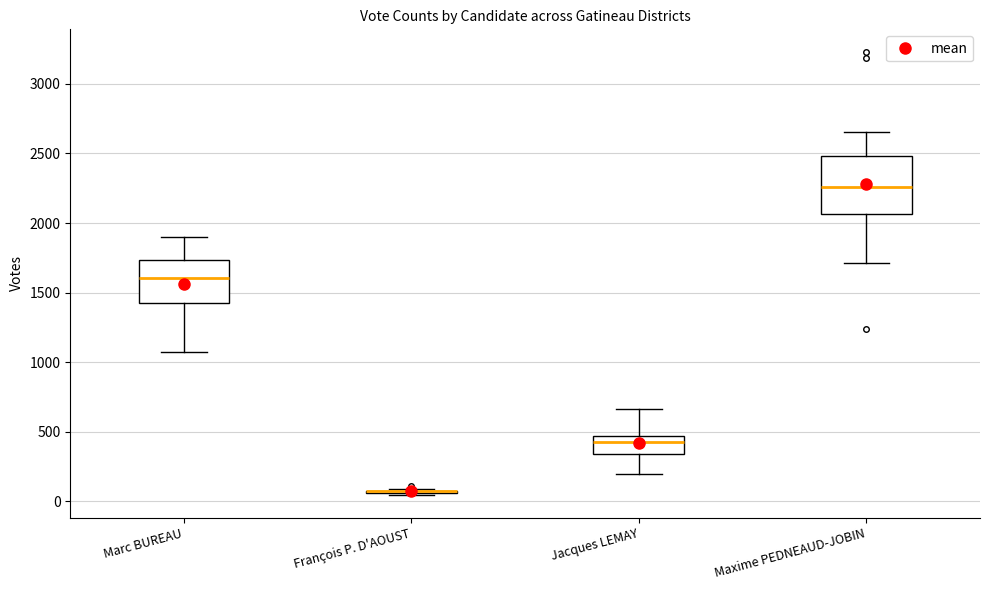

Reading left to right, read every box against the y-axis: the position of its median line, the range the box covers, and the ends of its whiskers. The values are not printed on the chart, so give them approximately, as read against the axis.

Marc BUREAU: median 1600, box 1400 to 1750, whiskers 1050 to 1900
François P. D'AOUST: box collapsed to a line at 50, whiskers 50 to 100
Jacques LEMAY: median 400, box 350 to 450, whiskers 200 to 650
Maxime PEDNEAUD-JOBIN: median 2250, box 2050 to 2500, whiskers 1700 to 2650